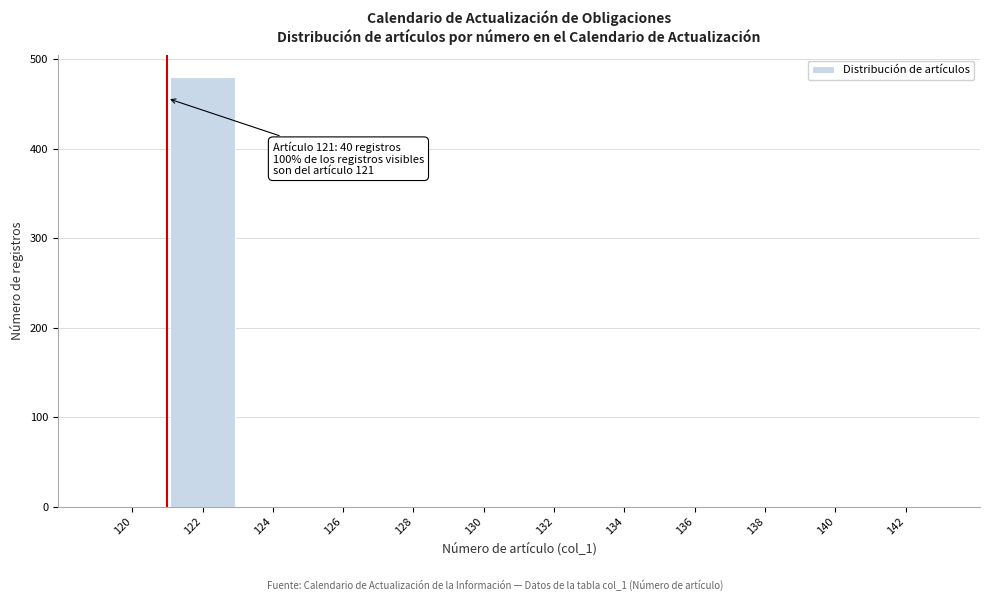

What is the sum of all values?

480